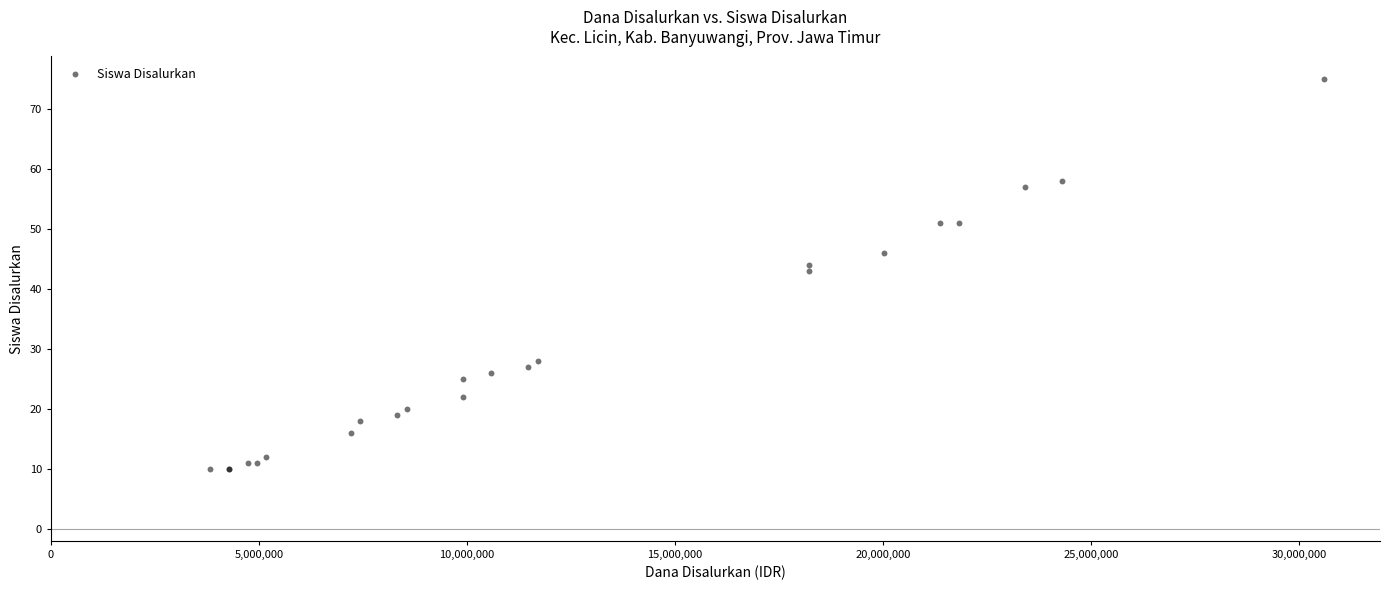

What Y value in the scatter plot is closest to 42?

43